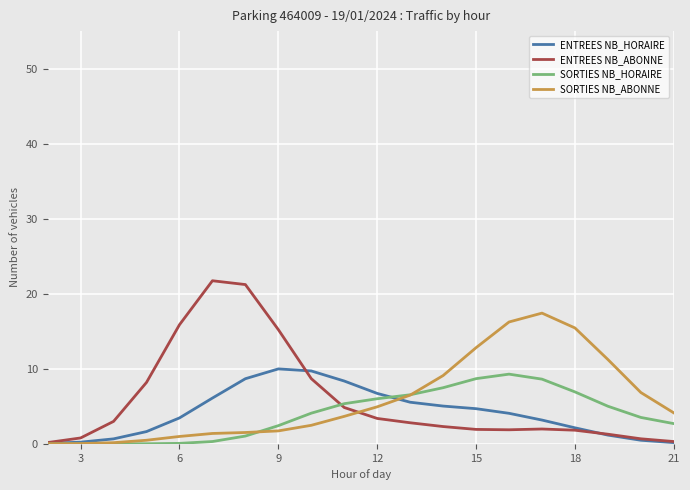

Which series has the largest range (max minus min)?

ENTREES NB_ABONNE